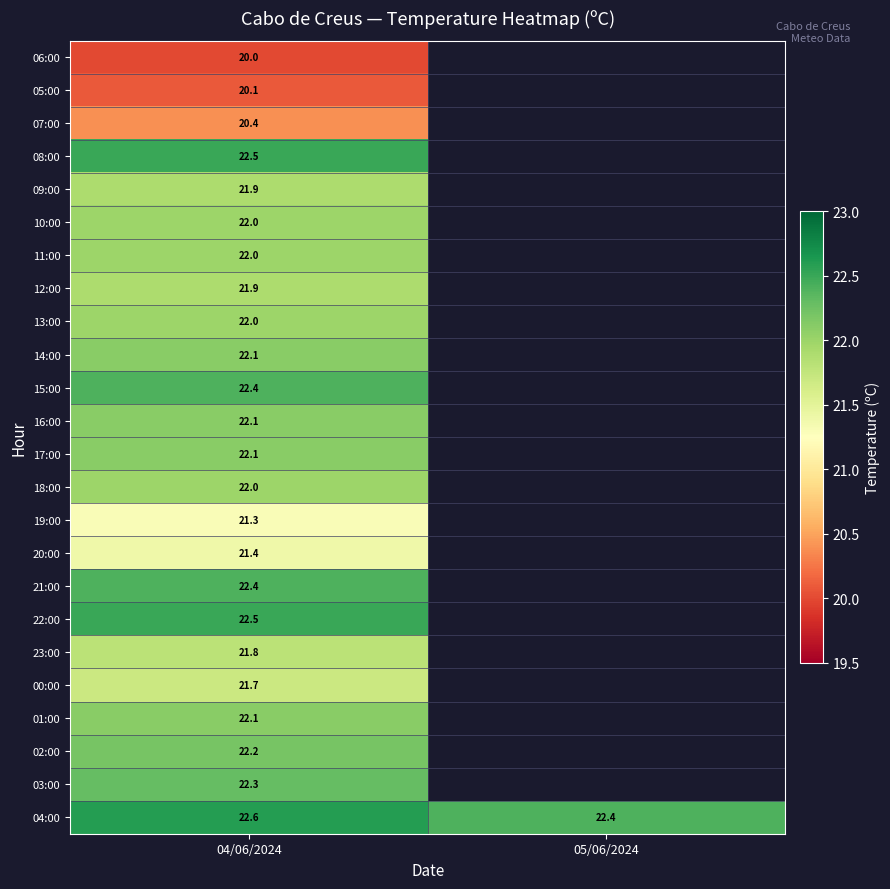

What is the total value across all series at 04/06/2024?

523.8